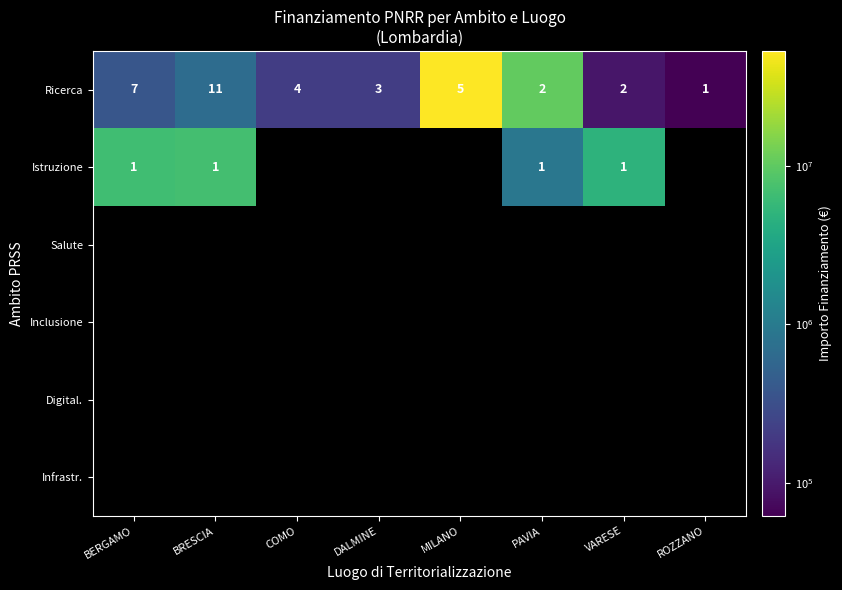

How many categories are shown in the chart?

8